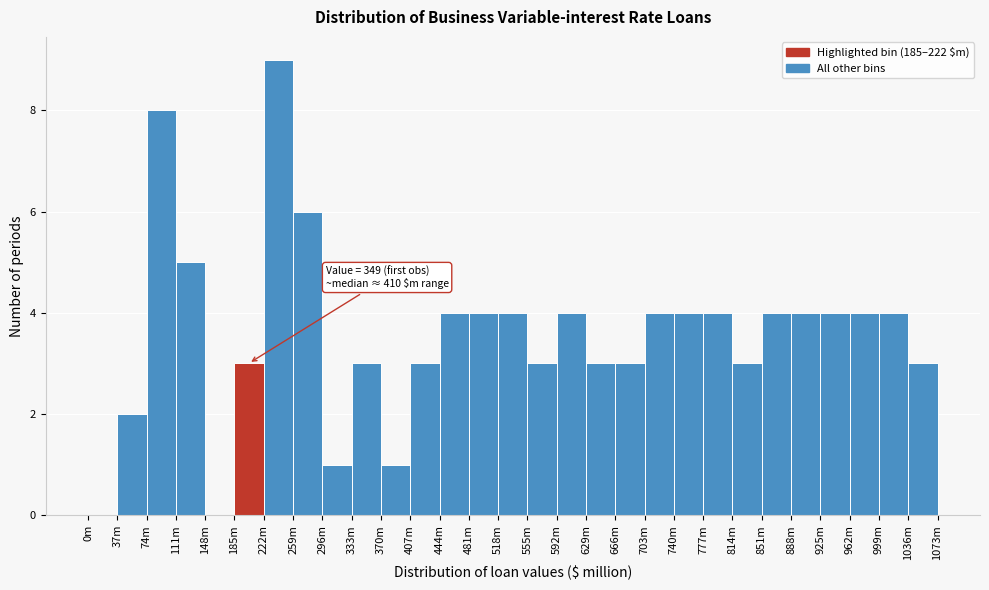

Reading right to left, transcribe all the data shown in this chart.

1036m=3	999m=4	962m=4	925m=4	888m=4	851m=4	814m=3	777m=4	740m=4	703m=4	666m=3	629m=3	592m=4	555m=3	518m=4	481m=4	444m=4	407m=3	370m=1	333m=3	296m=1	259m=6	222m=9	185m=3	148m=0	111m=5	74m=8	37m=2	0m=0